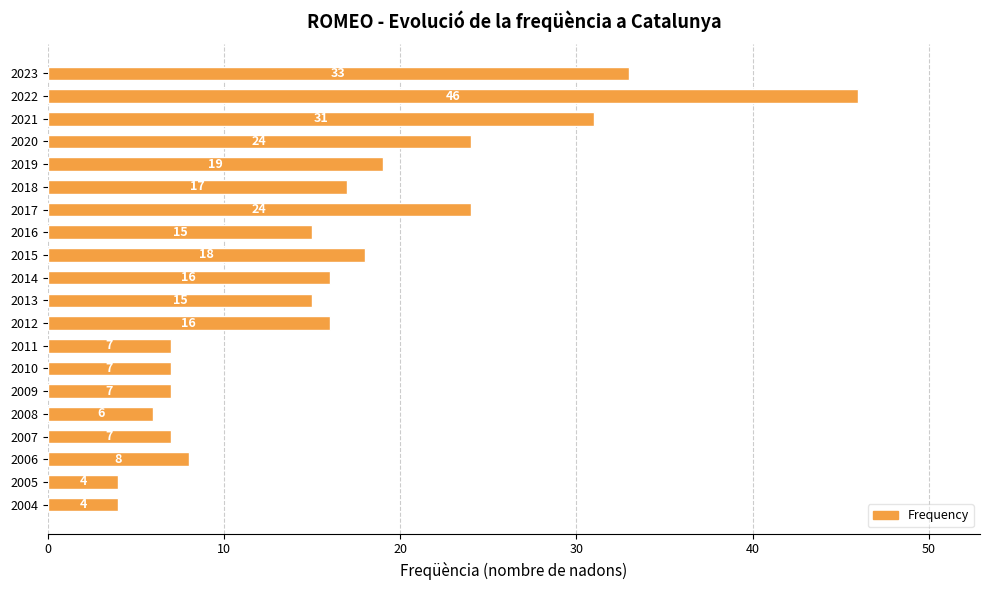

The chart shows a value of 7 at 2007. True or false?

True